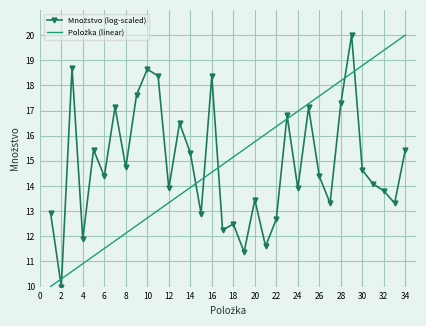

How many categories are shown in the chart?

34